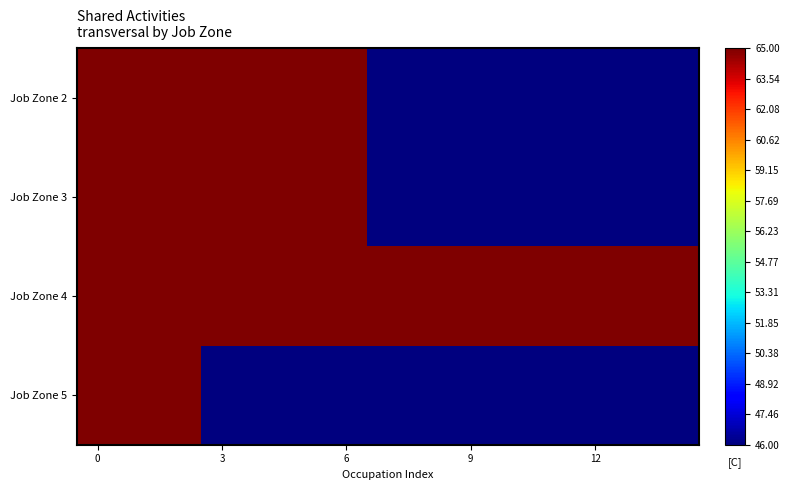

At how many categories does at least one series exceed 55?

15